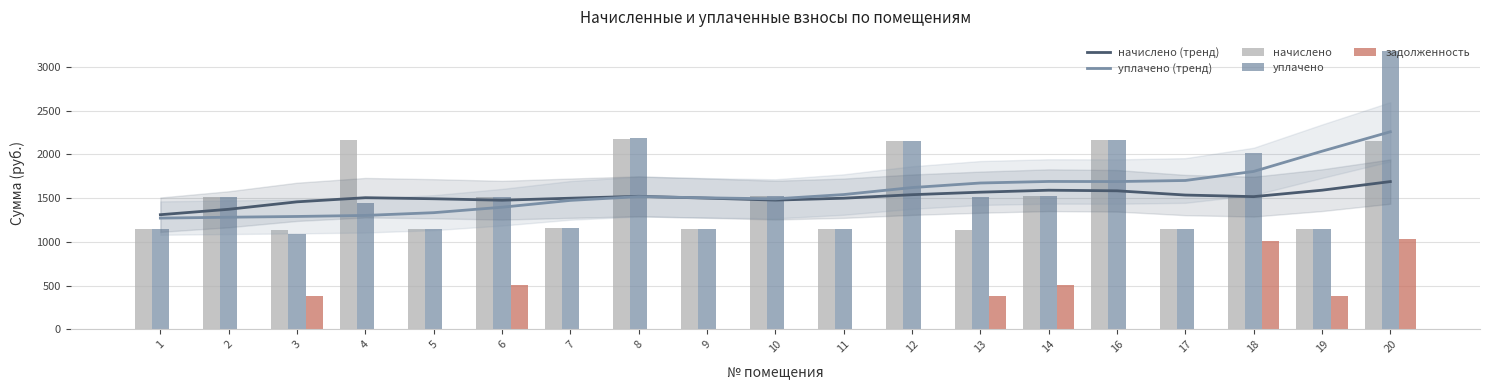

Read the уплачено (тренд) value at 1.

1272.3